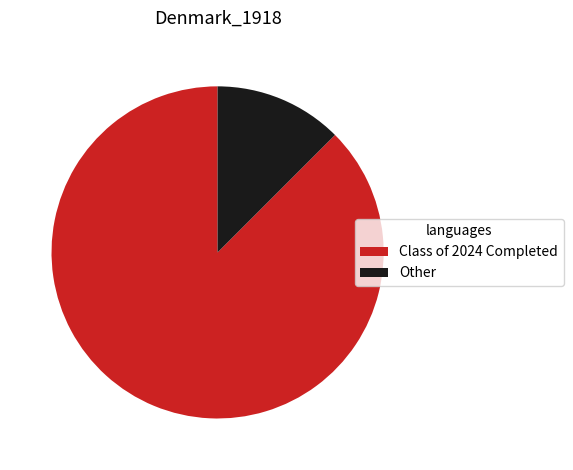

How many slices are in this pie chart?

2